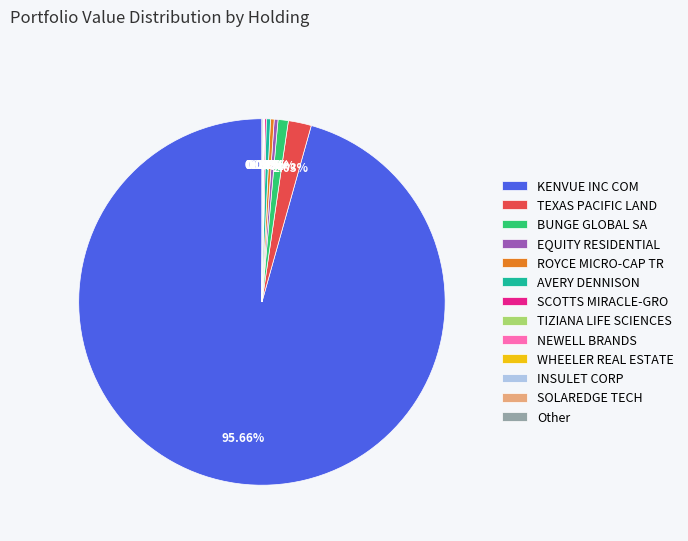

Is there any slice that represents more than half of the pie?

Yes